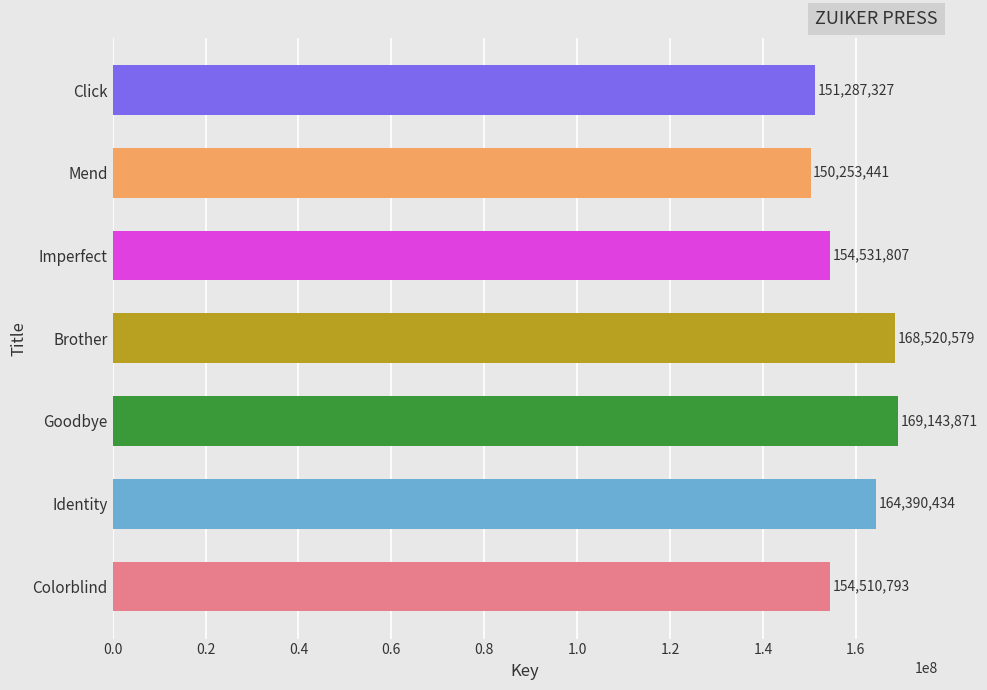

Are the bars grouped side by side (vs. stacked)?

No